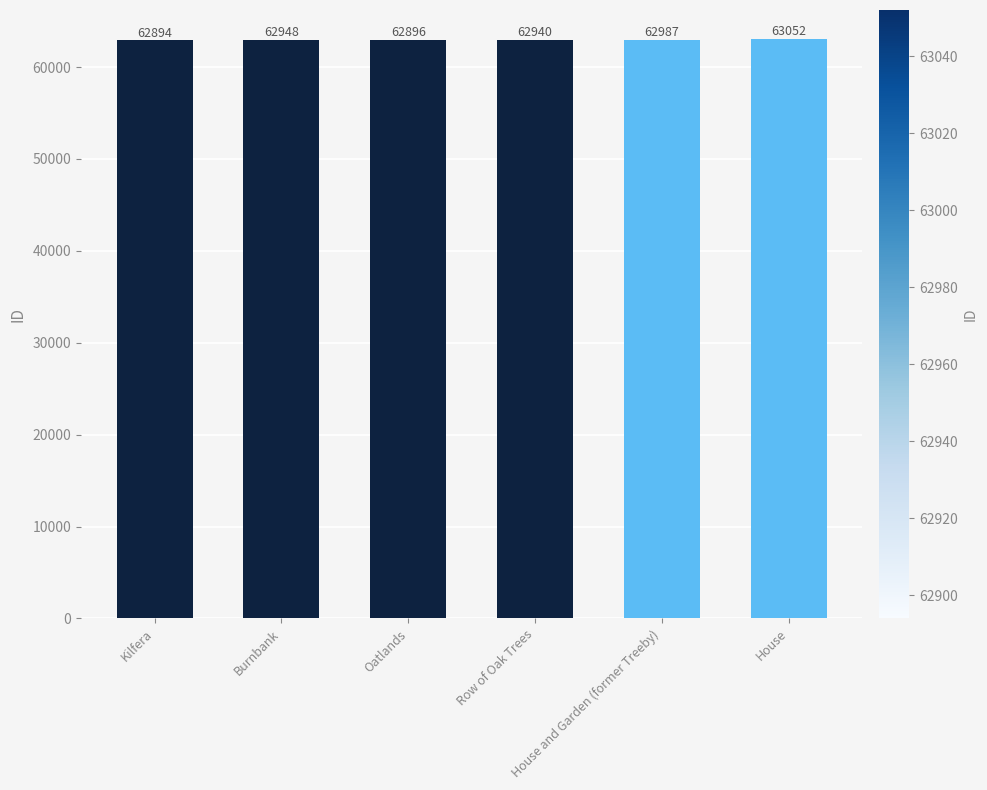

How many bars are there in total?

6